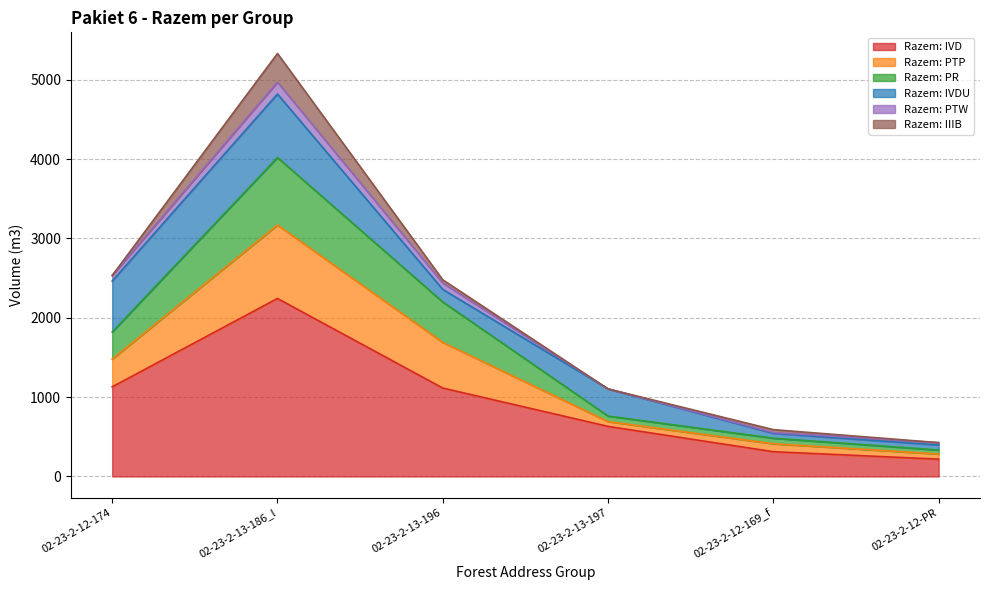

List the labels in order of Razem: PR value, largest first.

02-23-2-13-186_l, 02-23-2-13-196, 02-23-2-12-174, 02-23-2-13-197, 02-23-2-12-169_f, 02-23-2-12-PR